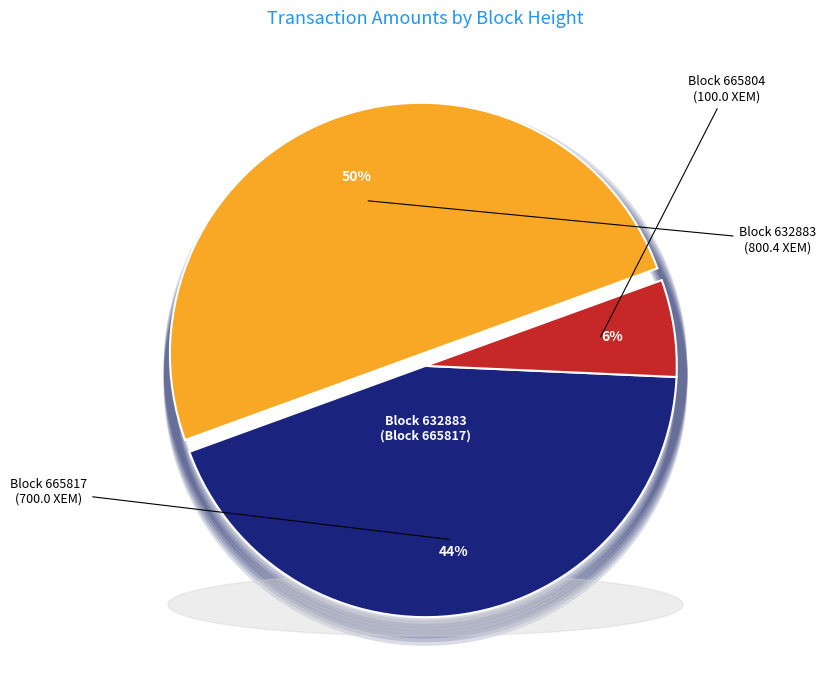

Is it true that 632883 is 57% of the pie?

False